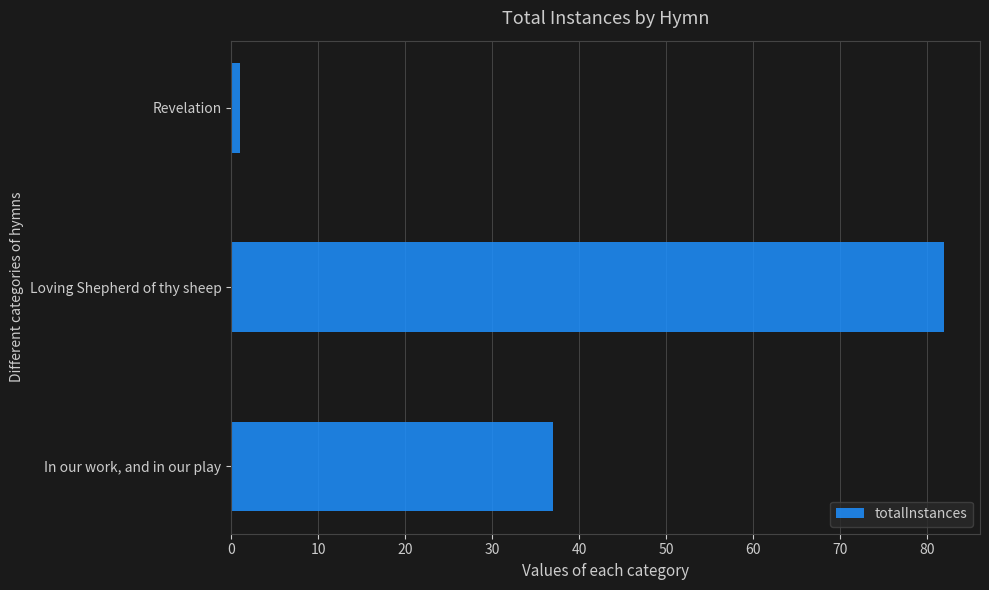

List the labels in order of value, largest first.

Loving Shepherd of thy sheep, In our work, and in our play, Revelation